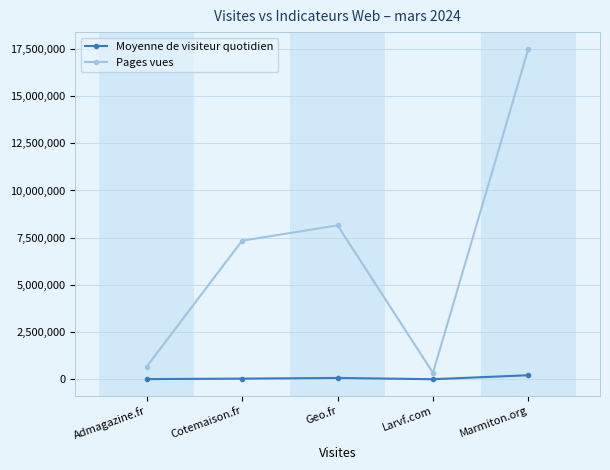

Which series has the largest total across all categories?

Pages vues